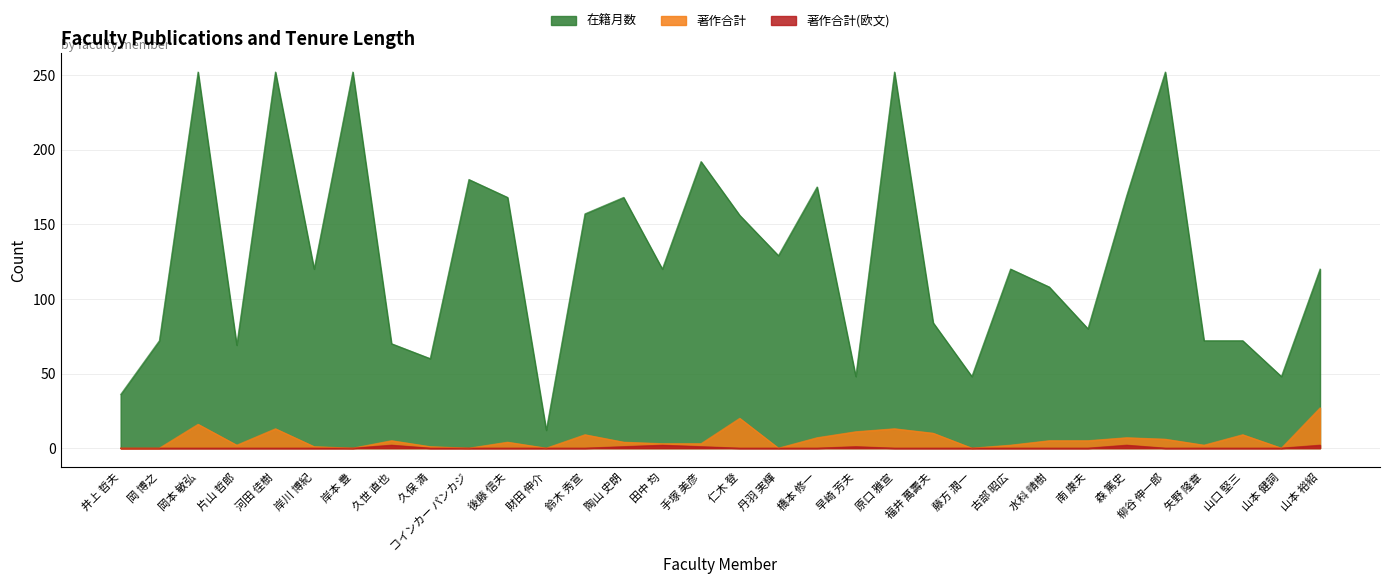

Is it true that 著作合計 equals 0 at 岸本 豊?

True